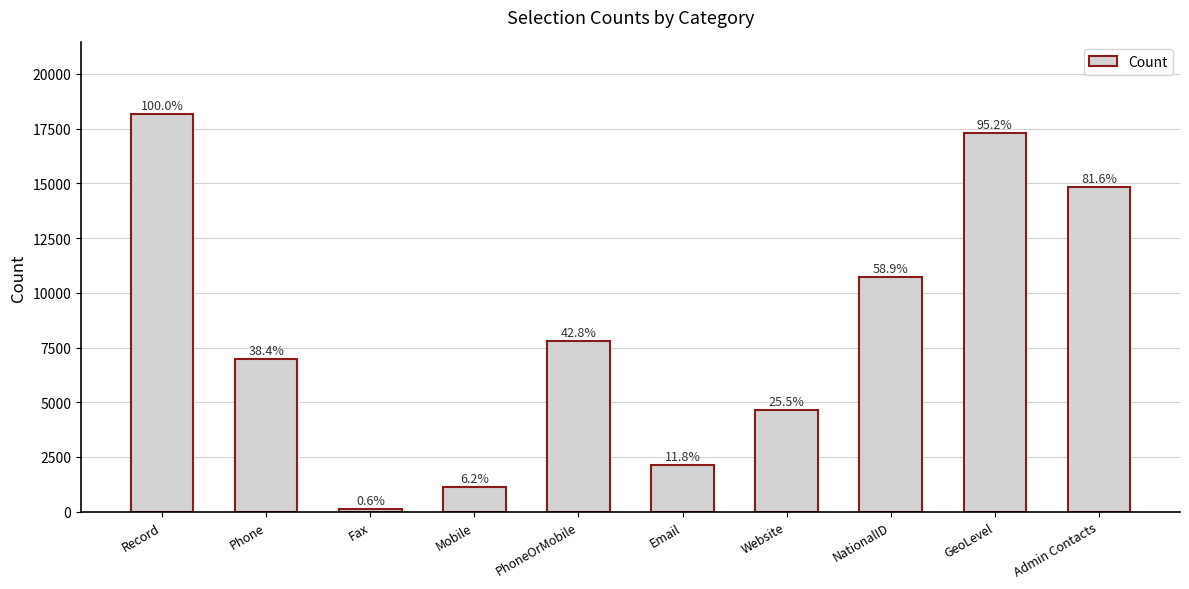

Are the bars horizontal?

No